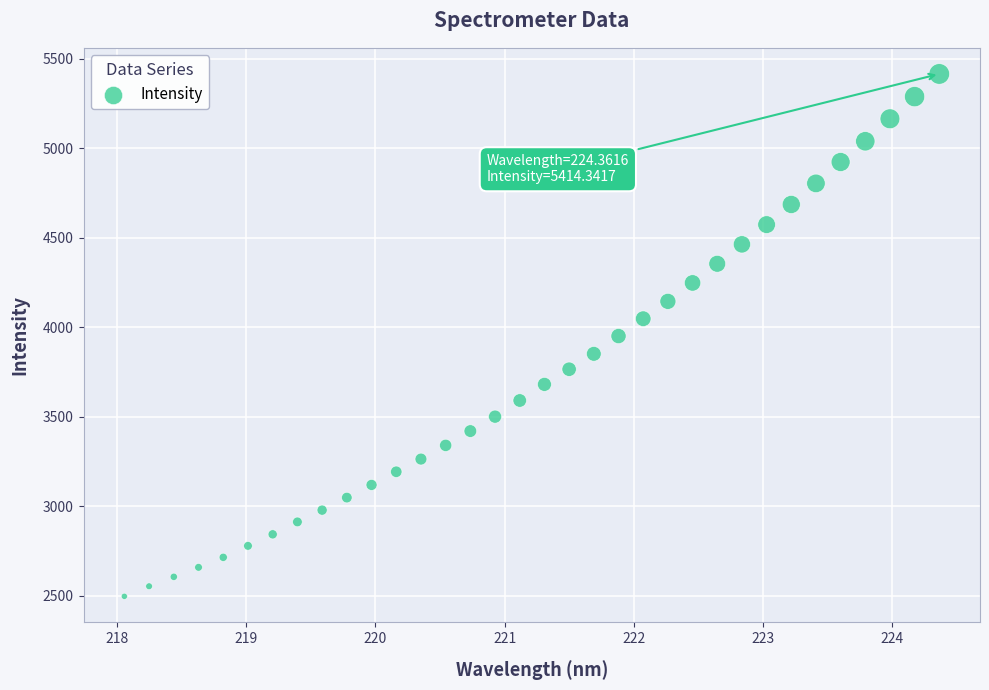

What is the range of Y values (max minus min)?

2918.4